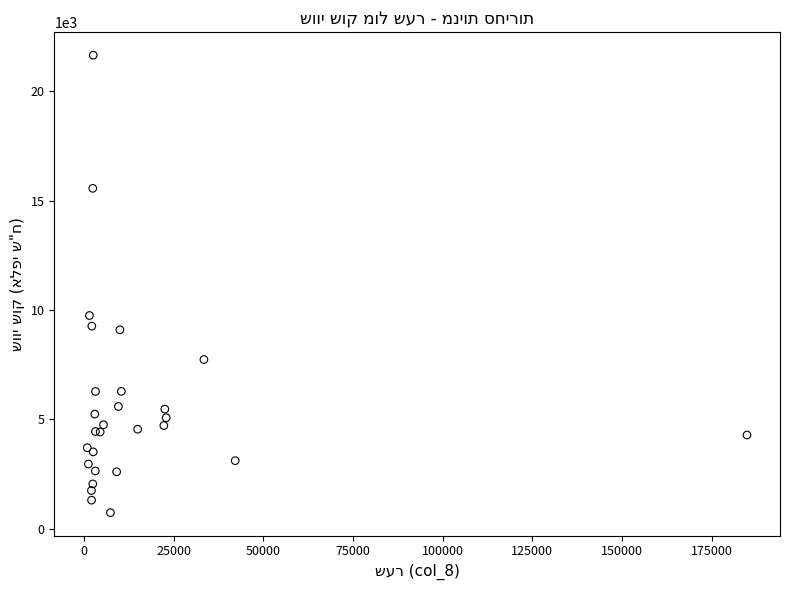

What Y value in the scatter plot is closest to 11190?

9747.8